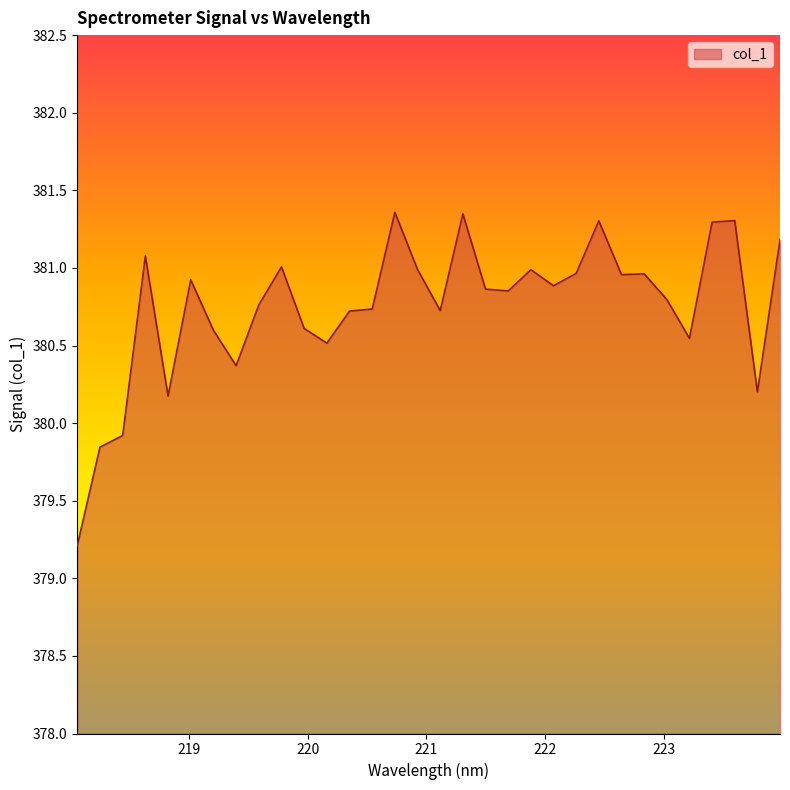

What is the greatest value displayed?

381.4